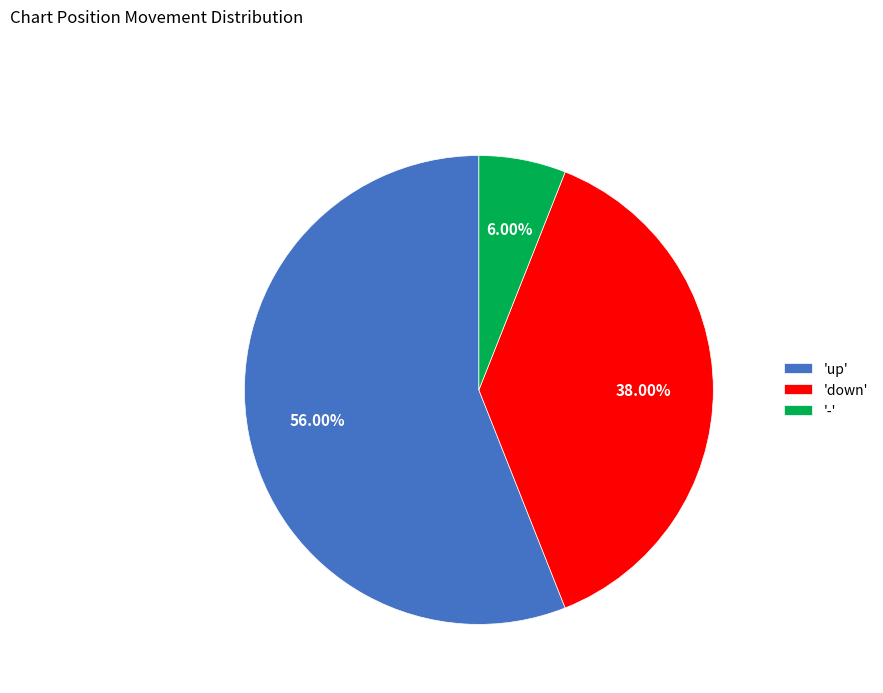

Combined, do 'down' and 'up' account for over 50%?

Yes